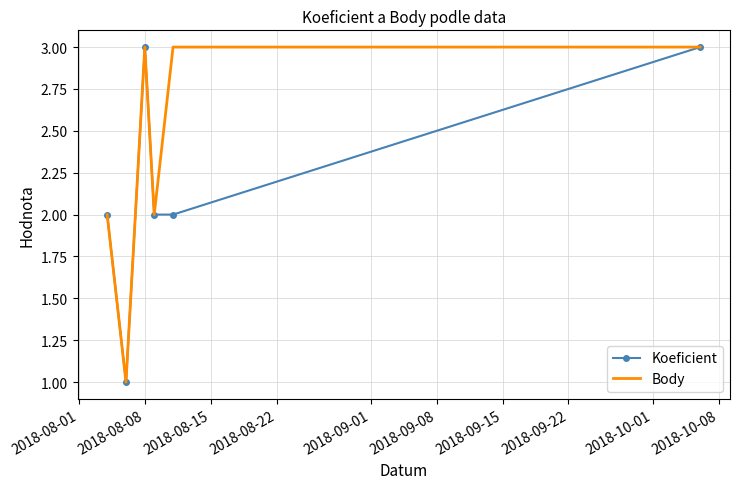

Rank the series by their average value, from highest to lowest.

Body, Koeficient